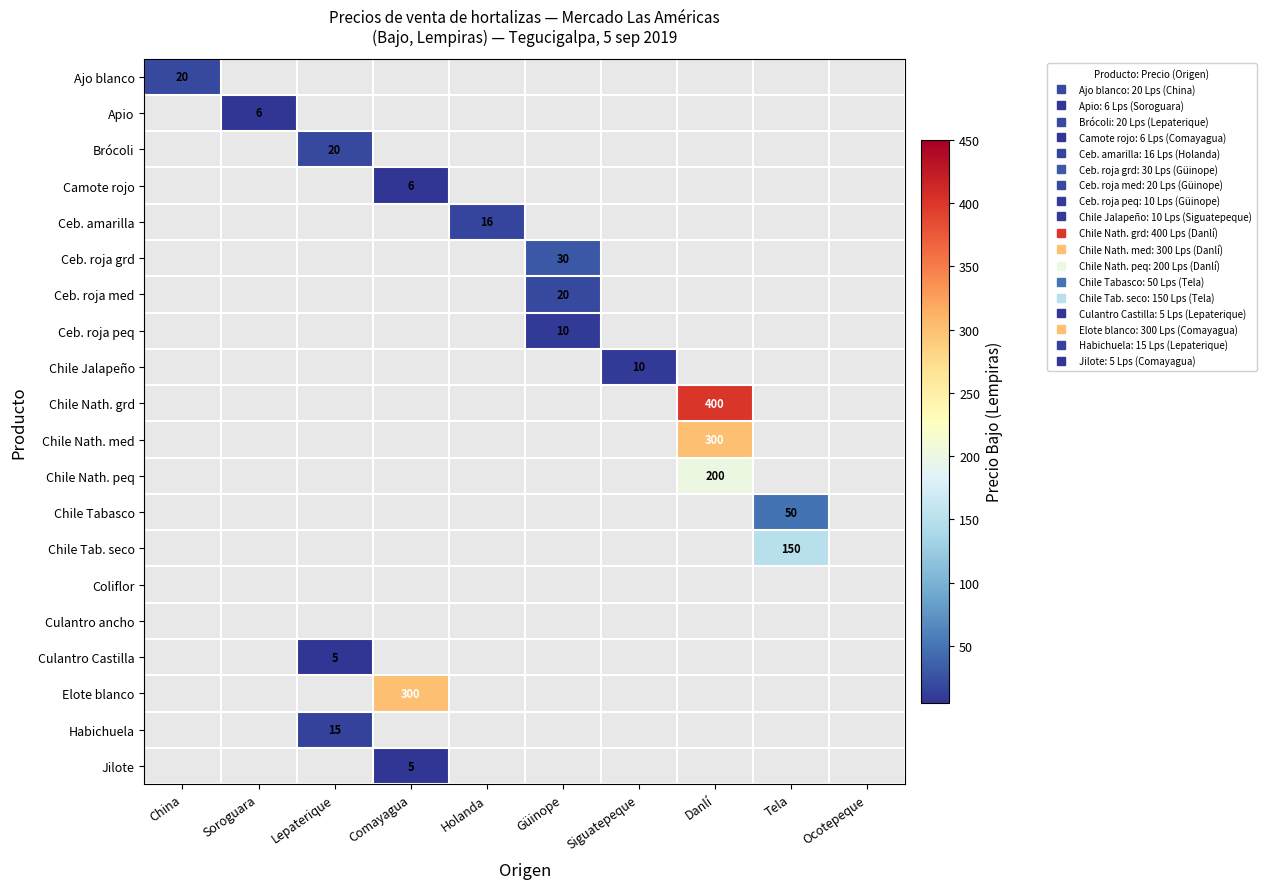

How many values in Apio are above zero?

1